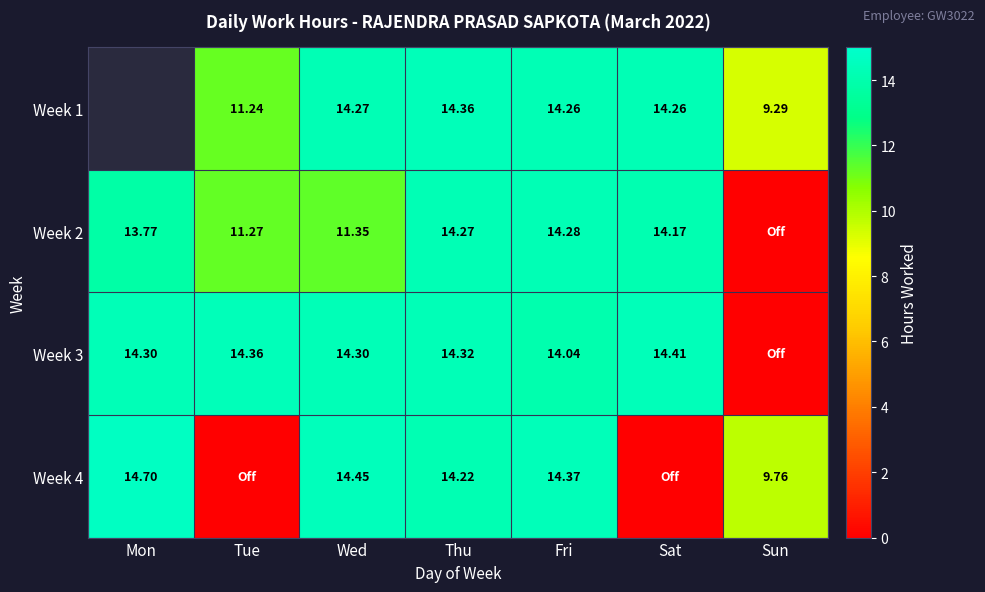

Is the value of Week 3 at Tue greater than the value of Week 2 at Sat?

Yes